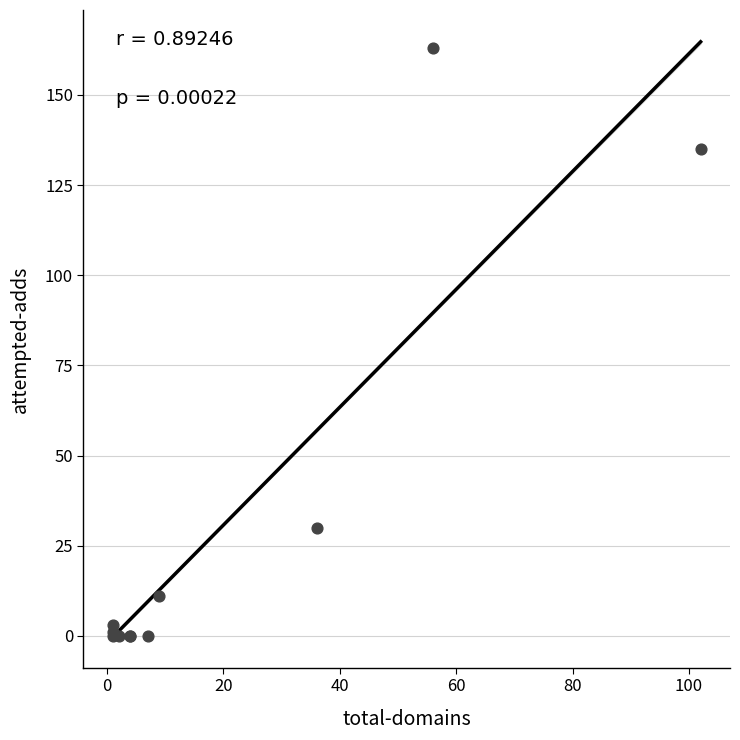

What Y value in the scatter plot is closest to 81?

30